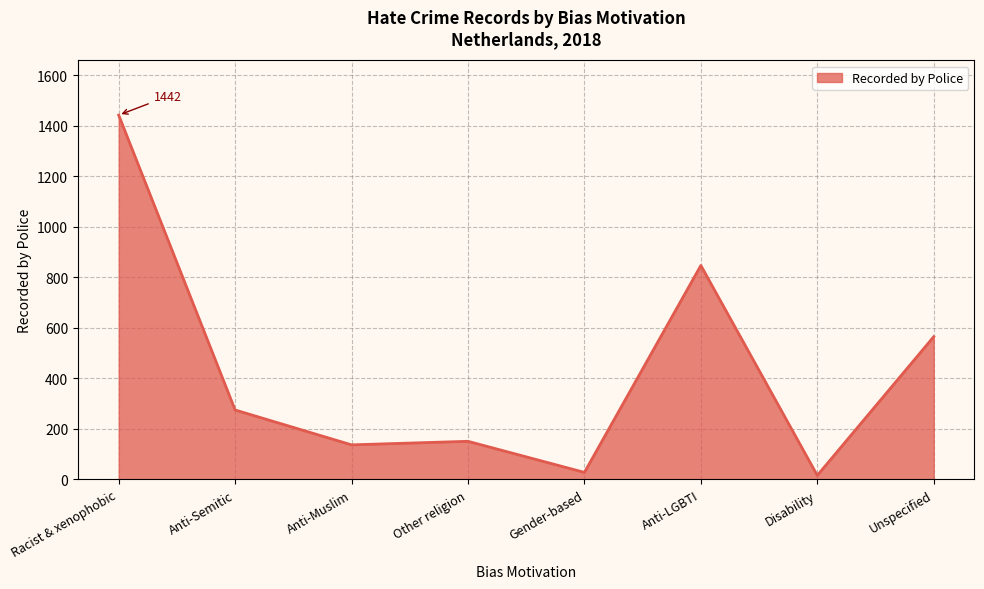

Is it true that the value at Gender-based is 28?

True